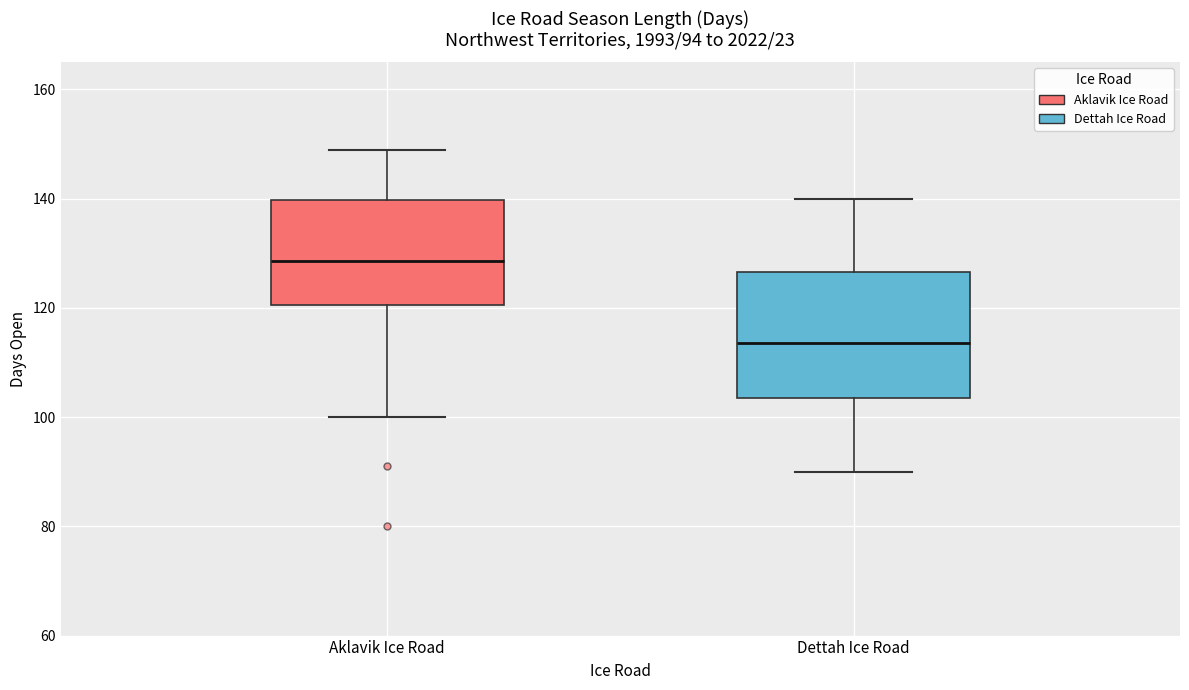

Which box has the highest median line?

Aklavik Ice Road